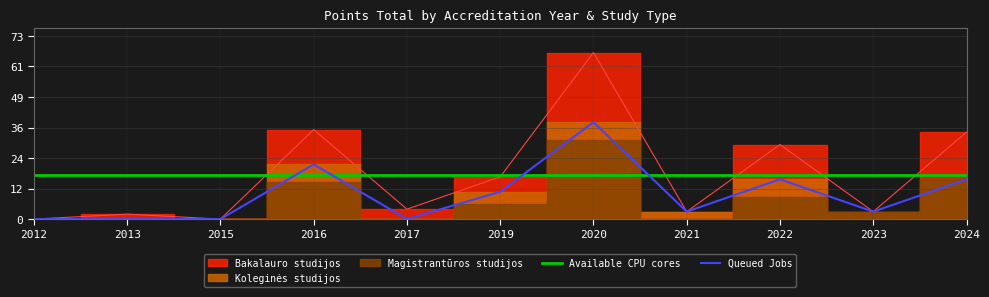

After their last crossing, which series has the higher values: Available CPU cores or Queued Jobs?

Available CPU cores